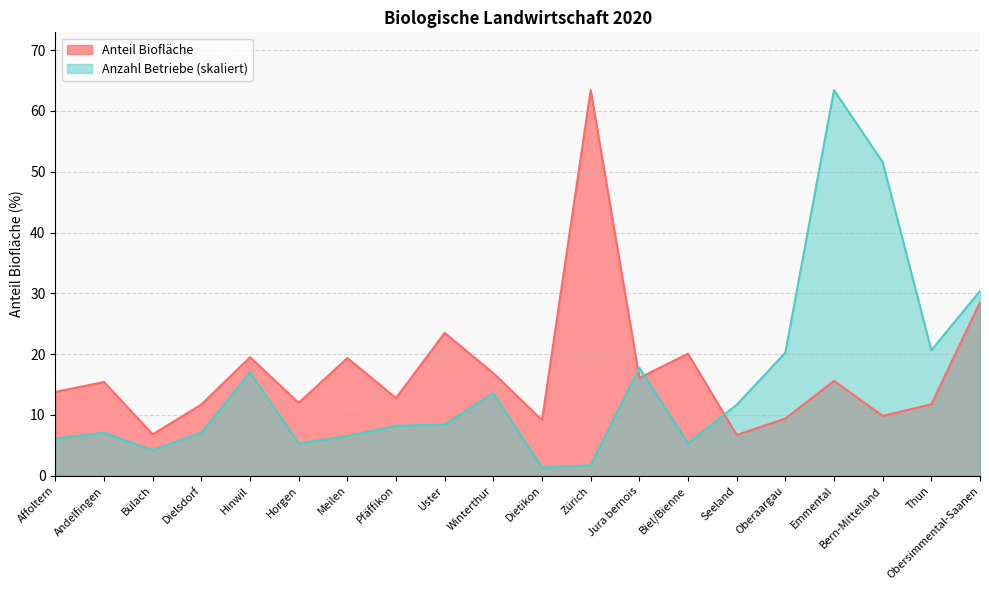

How many data points in Anzahl Betriebe are less than 8?

9